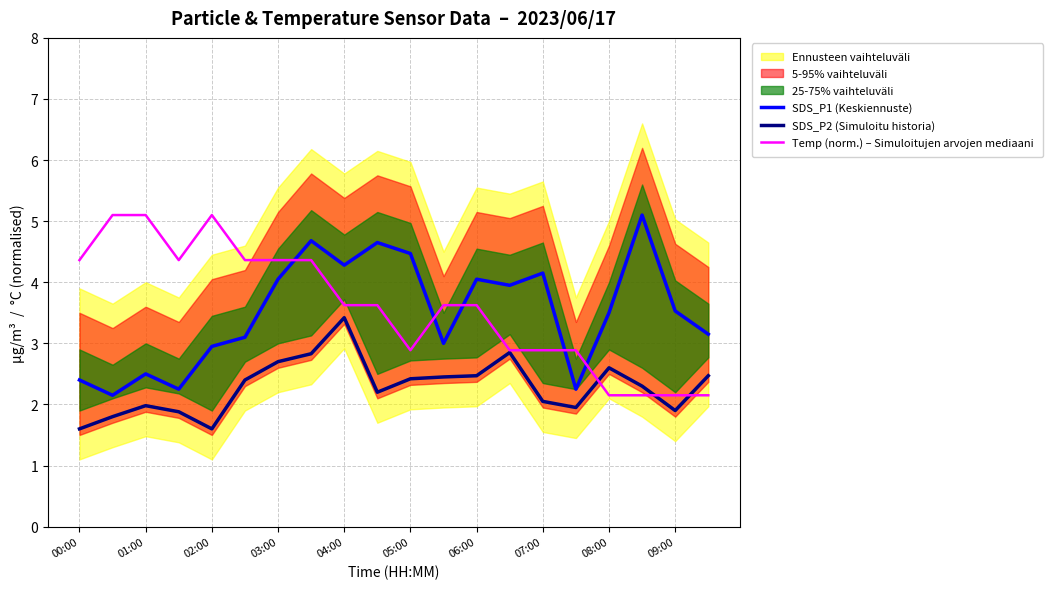

At which category does the chart reach its peak across all series?

17